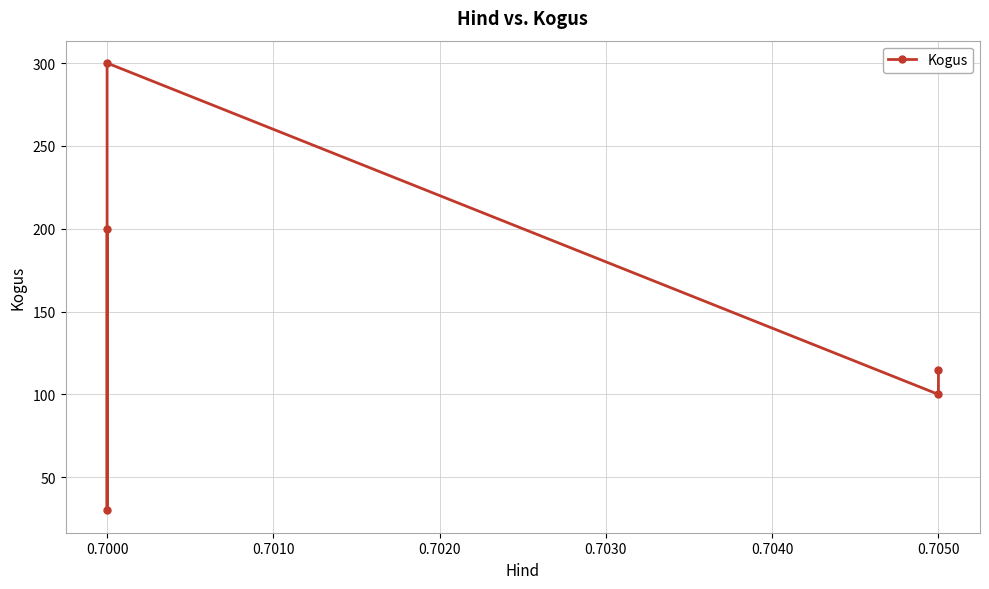

What is the difference between the maximum and minimum values?

270